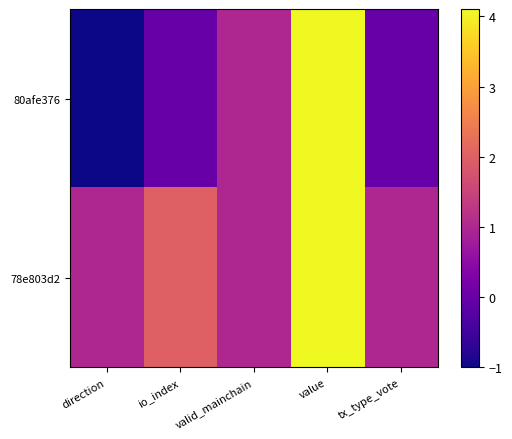

List the series in order of their peak value, lowest first.

80afe376, 78e803d2